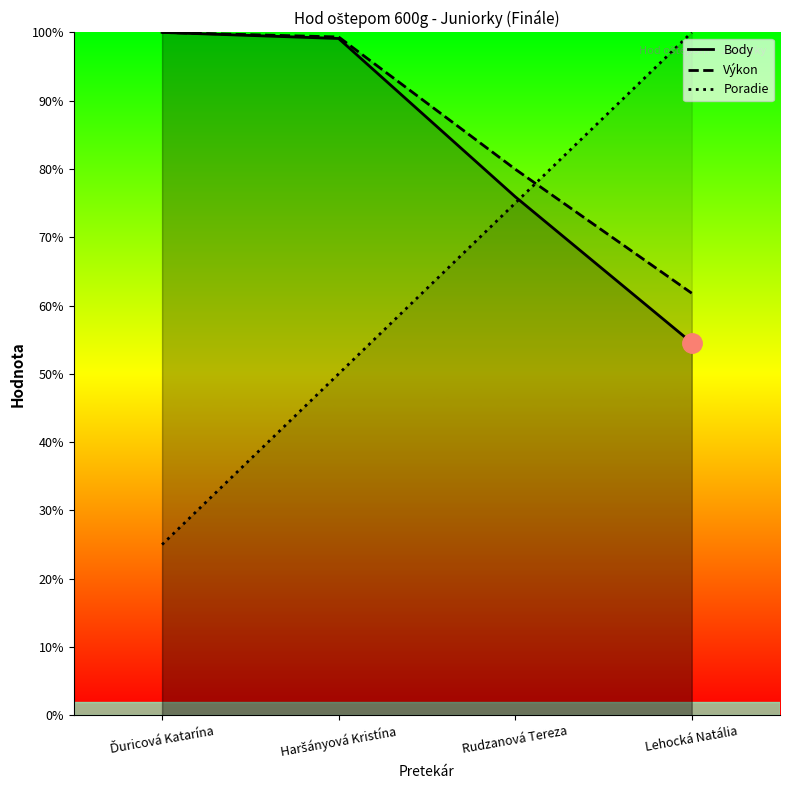

Reading left to right, extract all data points from this chart.

Body: 100.0	99.1	75.9	54.6
Výkon: 100.0	99.3	80.0	61.8
Poradie: 25.0	50.0	75.0	100.0